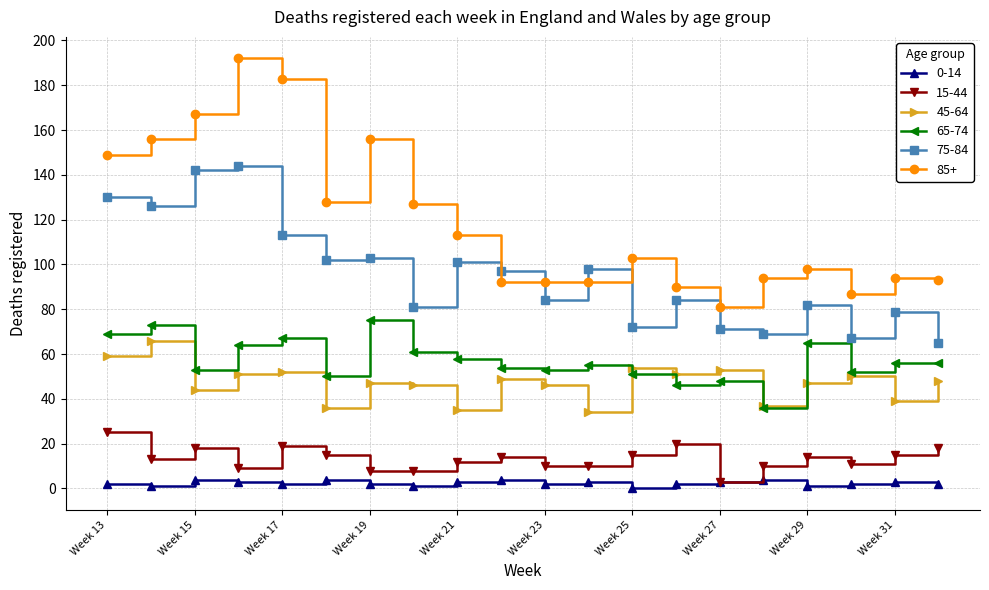

Count the number of data series in this chart.

6